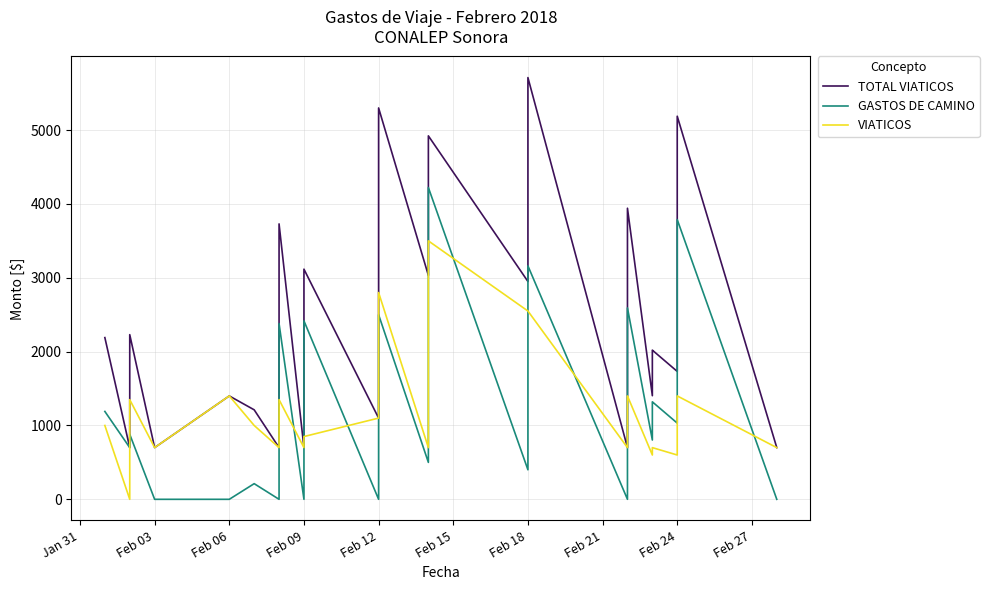

How many interior local valleys does the GASTOS DE CAMINO series have?

7